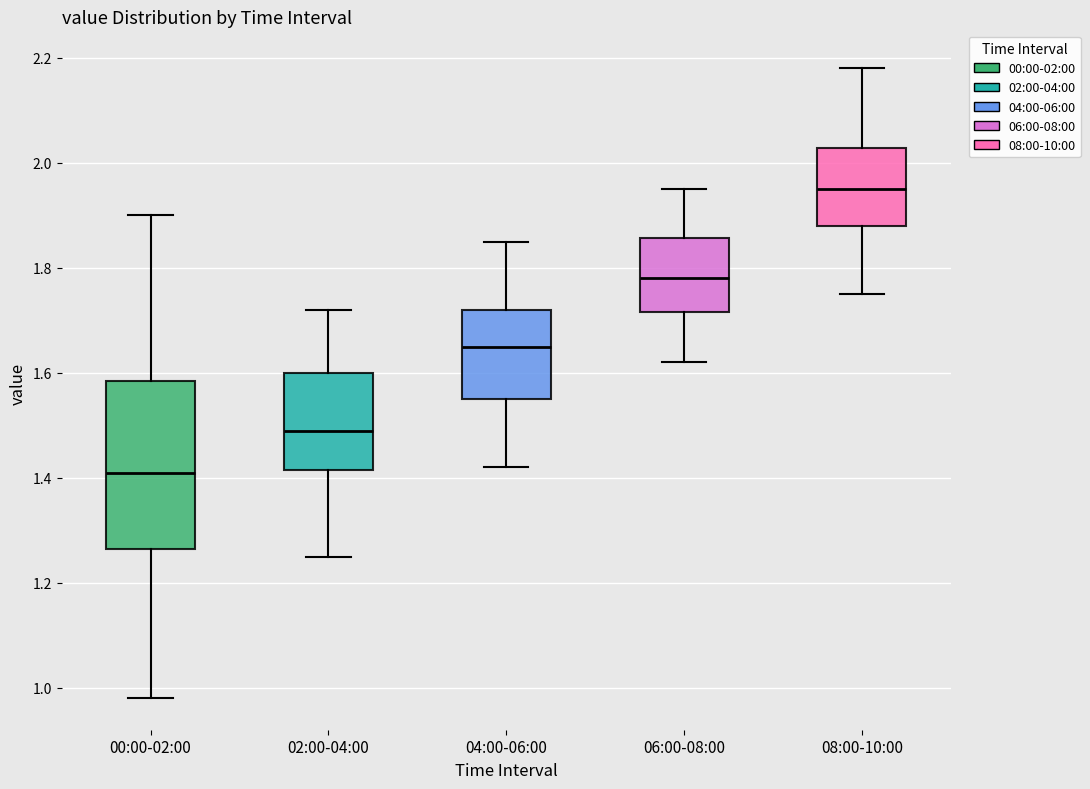

Where is the lower edge of the box for 04:00-06:00 on the y-axis? The values are not printed on the chart, so give them approximately, as read against the axis.

1.56